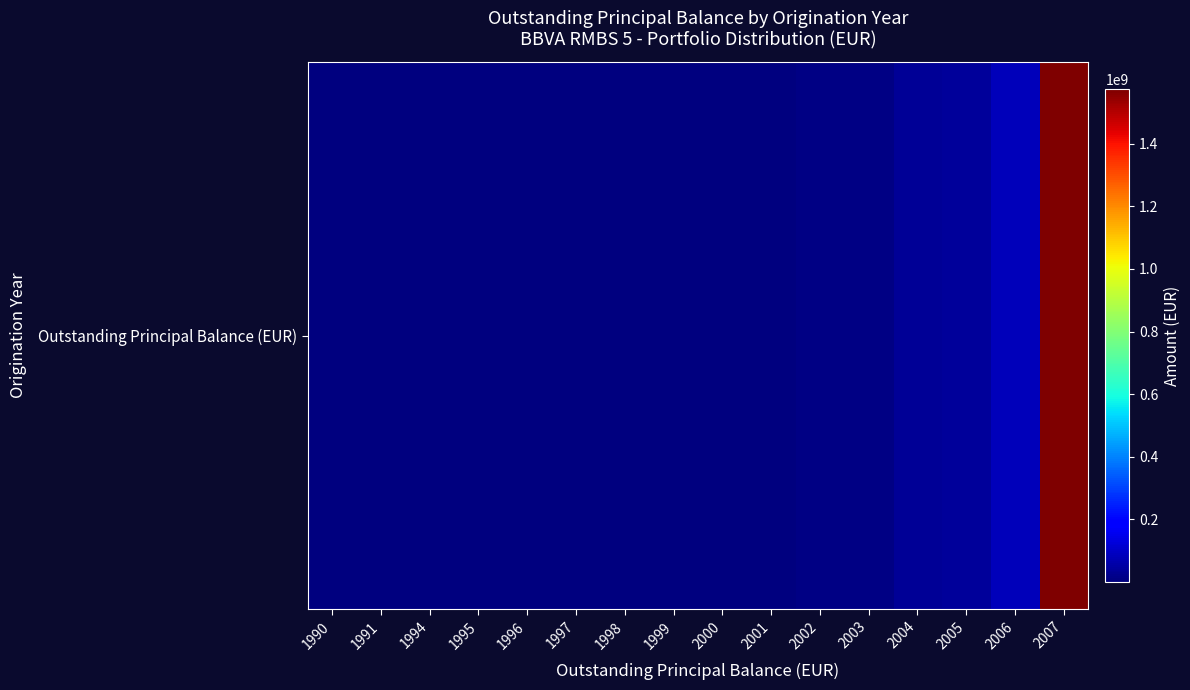

At which label is the value closest to 787088896?

2006